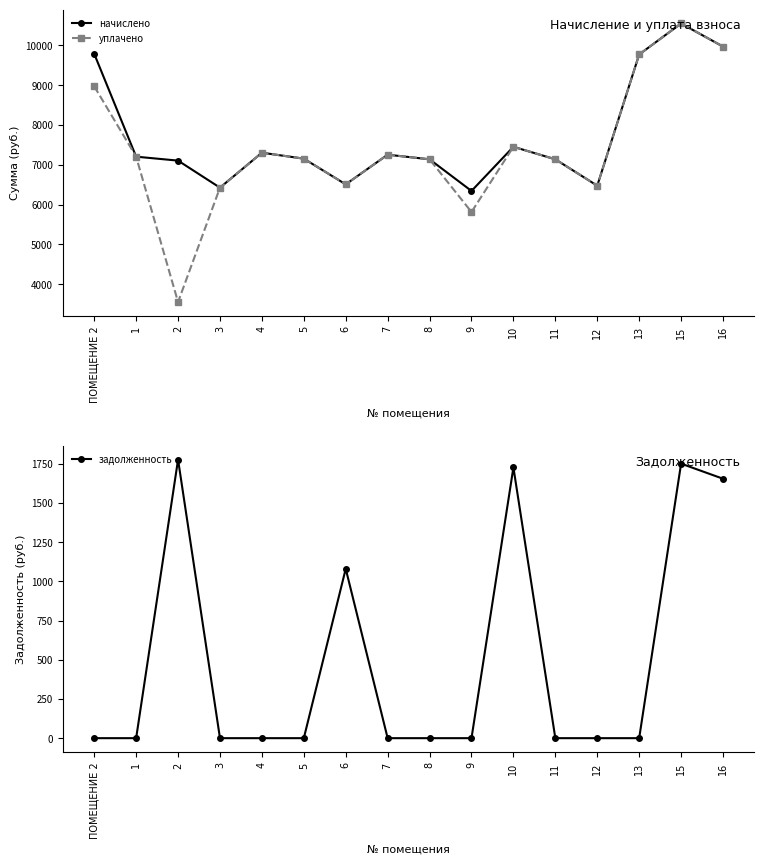

What is the label of the 3rd point from the left?

2